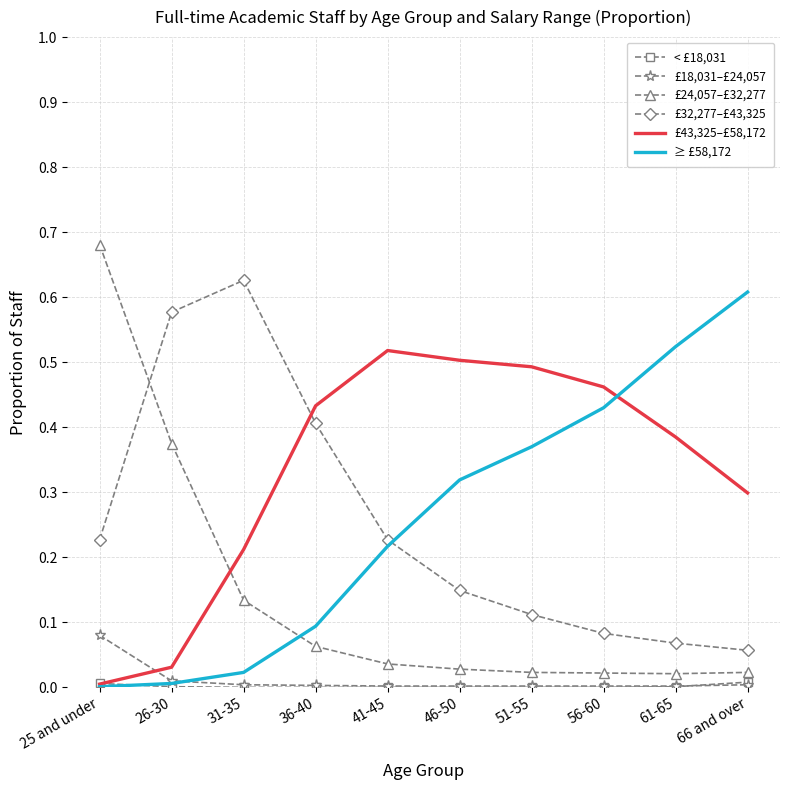

True or false: £18,031–£24,057 and £43,325–£58,172 intersect in this chart.

True